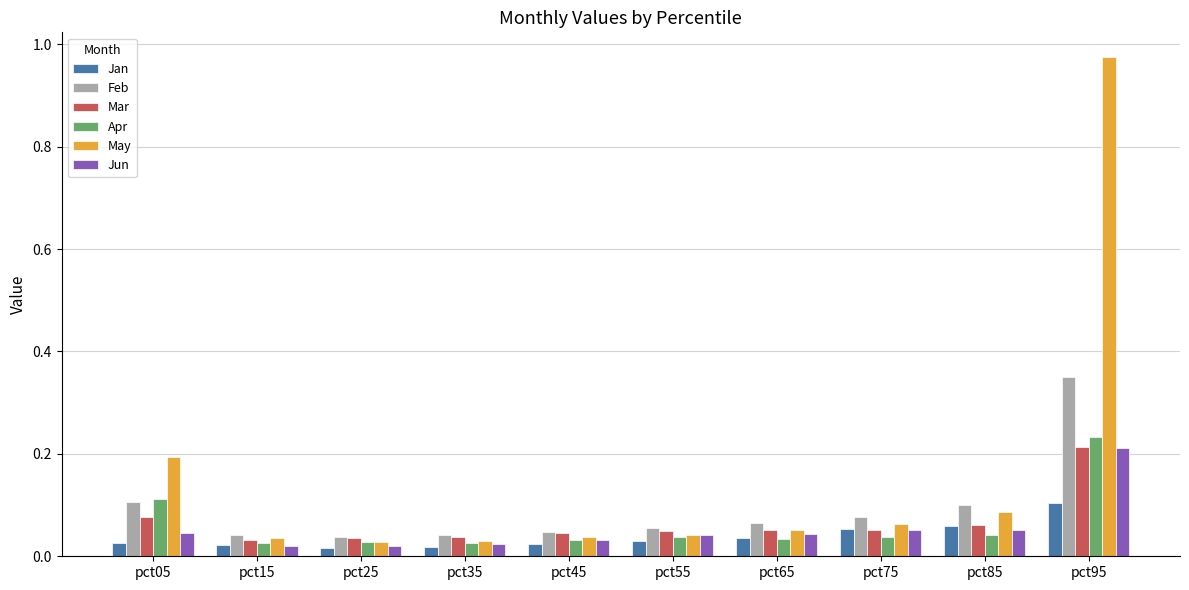

Count the Jan values in the range 0 to 1.

10